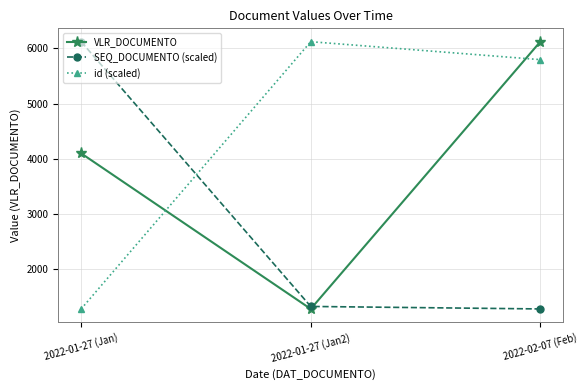

Is the value of id (scaled) at 2022-02-07 (Feb) greater than the value of SEQ_DOCUMENTO (scaled) at 2022-02-07 (Feb)?

Yes